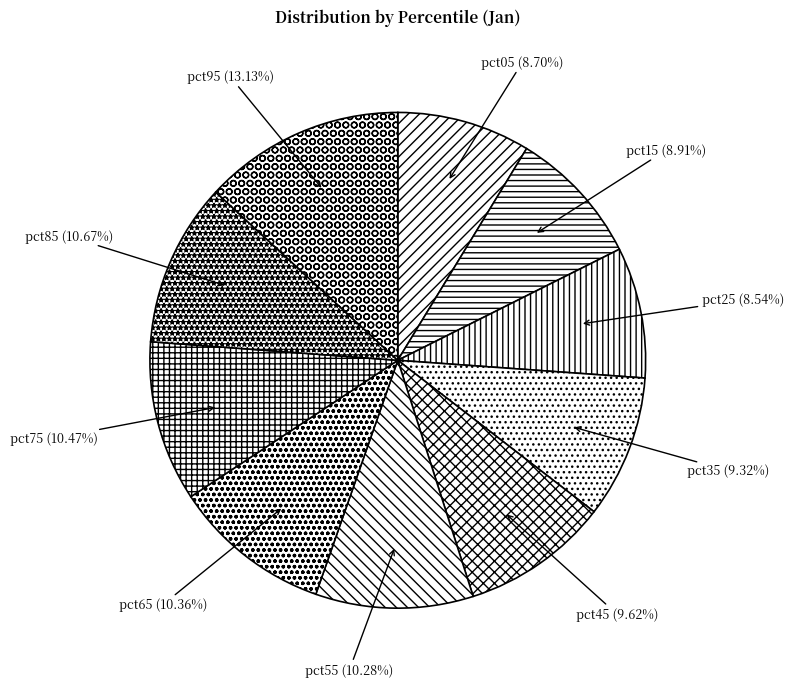

To the nearest percent, what portion does pct45 represent?

10%